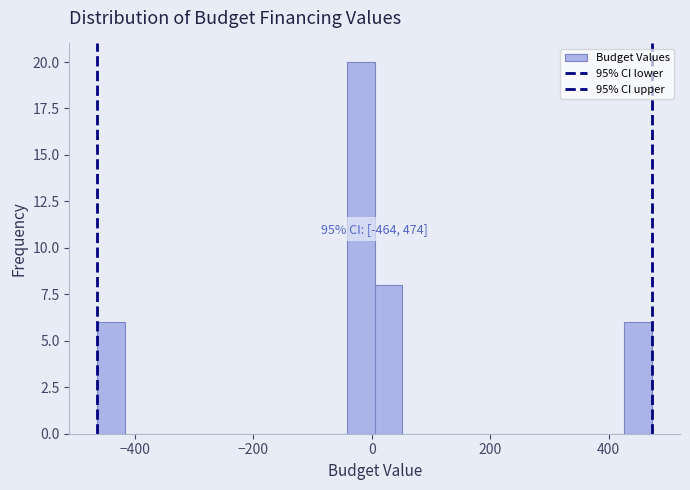

Around what value on the x-axis is the tallest bar? Give the approximate position of its centre, as read against the axis.

-20